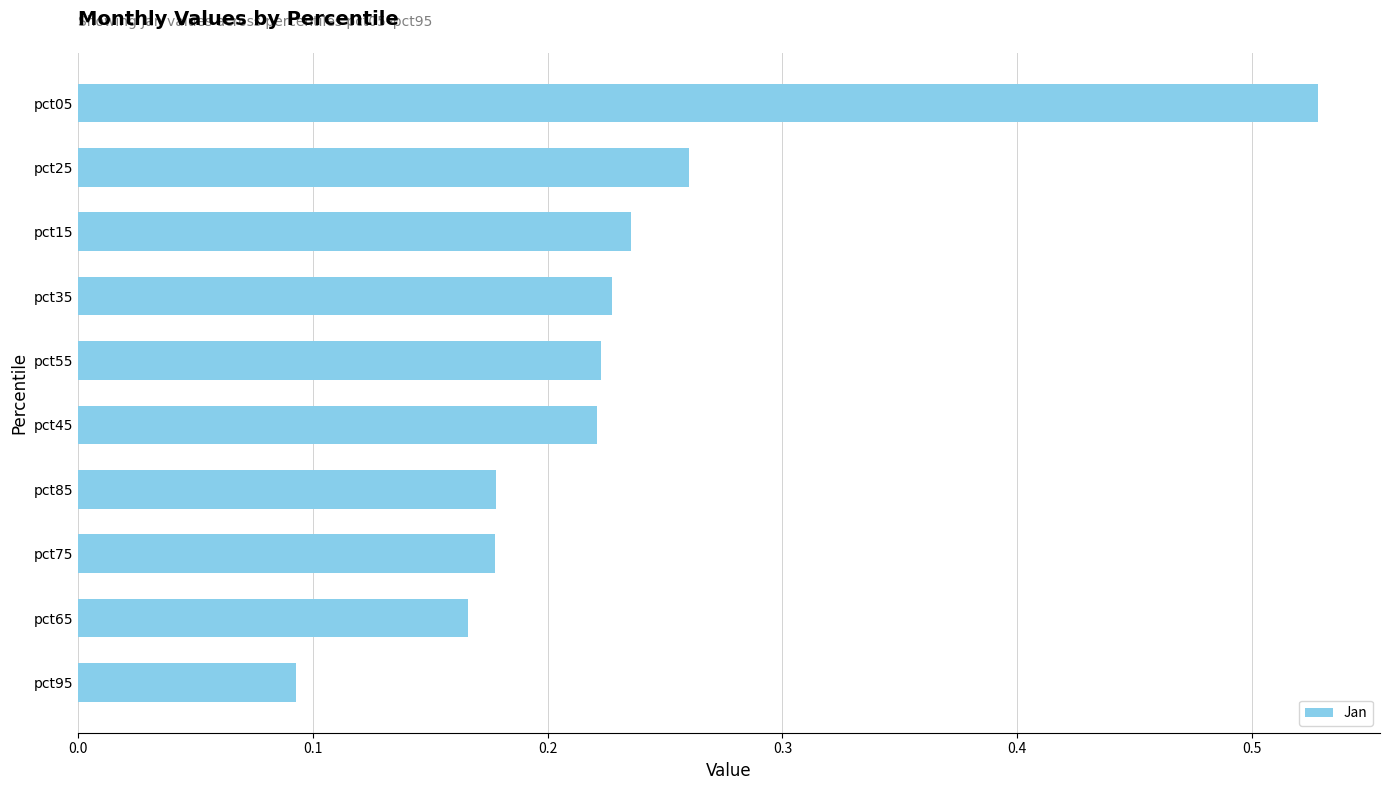

Is it true that the value at pct05 is 0.9?

False